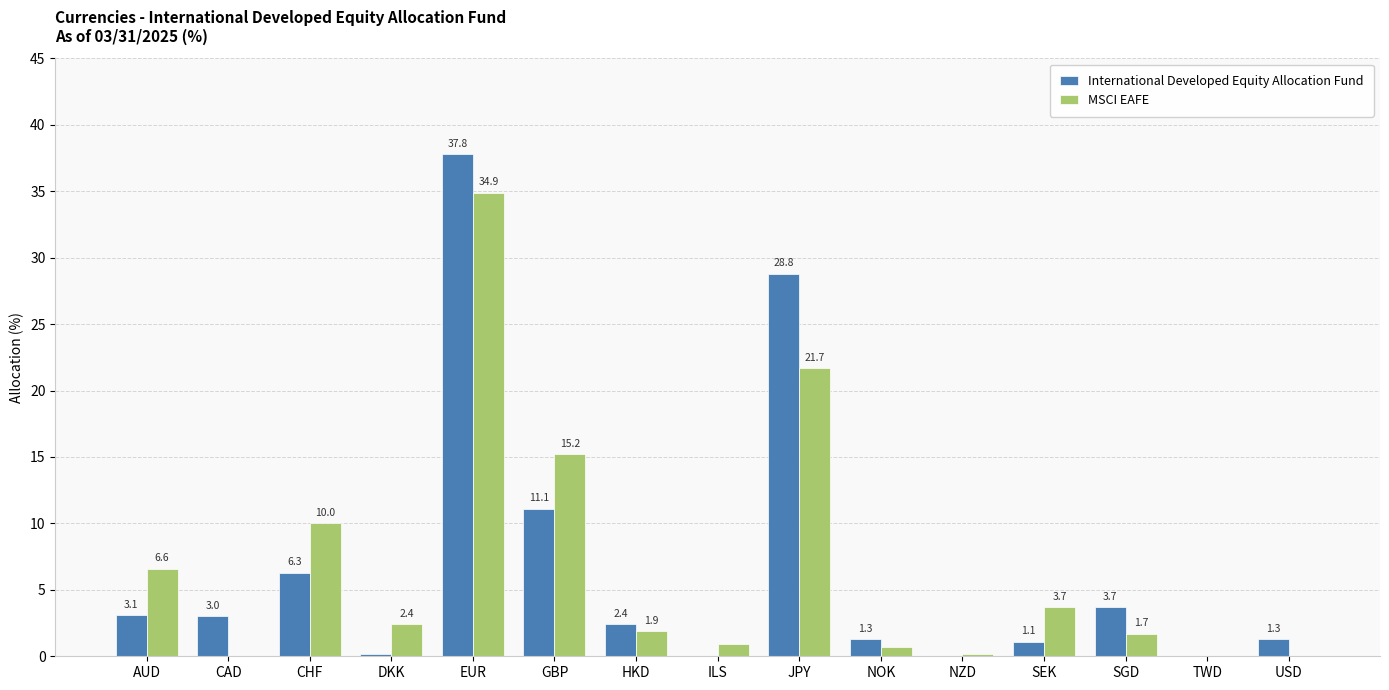

Reading left to right, list all the values displayed in this chart.

International Developed Equity Allocation Fund: AUD=3.1	CAD=3.0	CHF=6.3	DKK=0.2	EUR=37.8	GBP=11.1	HKD=2.4	ILS=0.0	JPY=28.8	NOK=1.3	NZD=0.0	SEK=1.1	SGD=3.7	TWD=0.0	USD=1.3
MSCI EAFE: AUD=6.6	CAD=0.0	CHF=10.0	DKK=2.4	EUR=34.9	GBP=15.2	HKD=1.9	ILS=0.9	JPY=21.7	NOK=0.7	NZD=0.2	SEK=3.7	SGD=1.7	TWD=0.0	USD=0.0